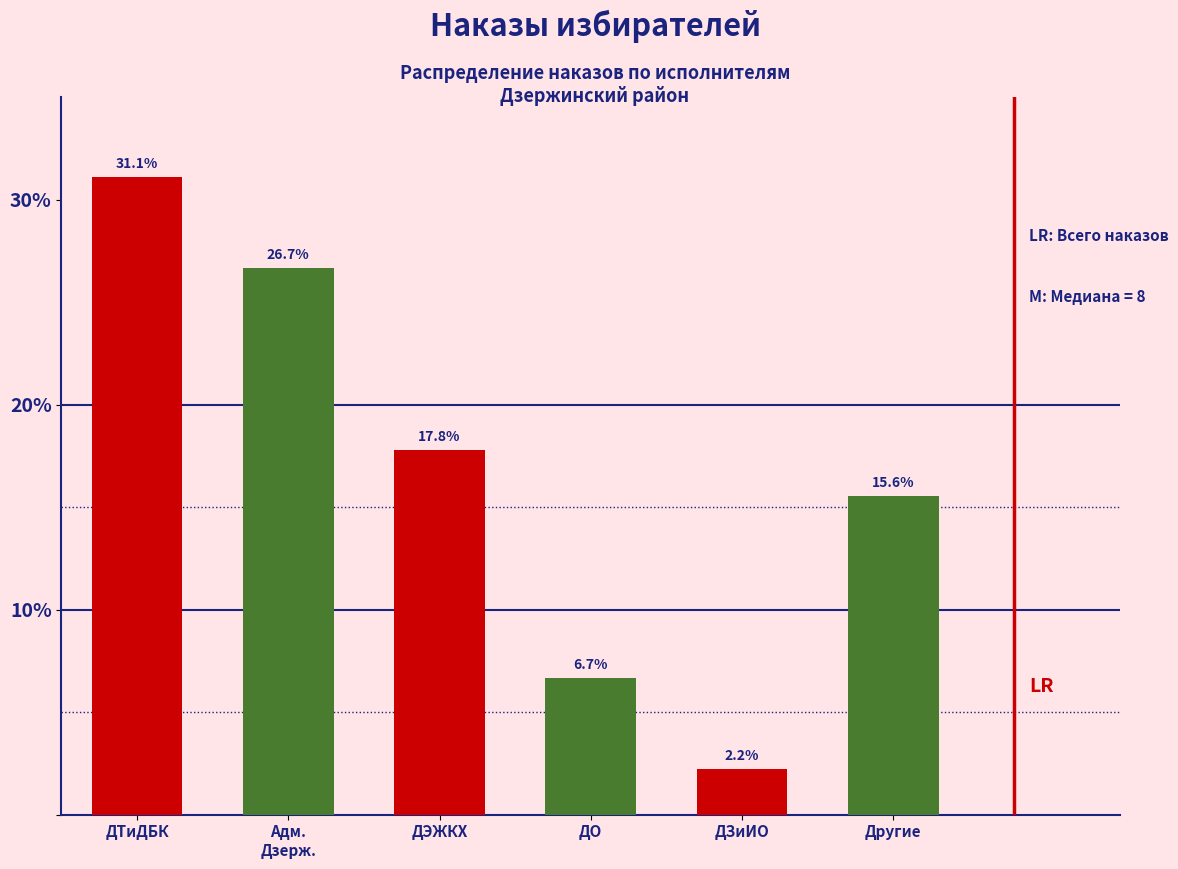

Reading left to right, what are all the values shown in this chart?

31.1	26.7	17.8	6.7	2.2	15.6